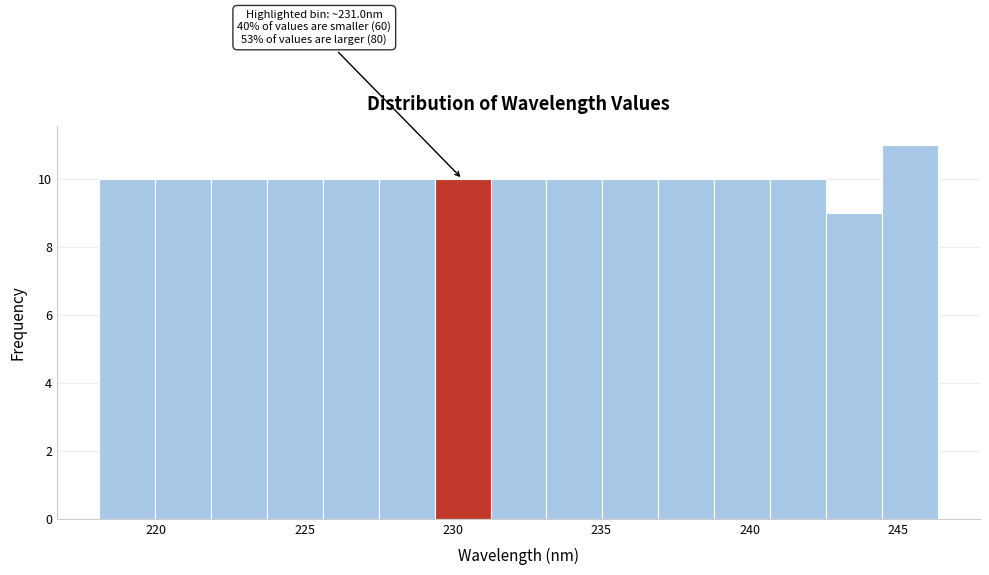

Read against the x-axis, roughly where is the centre of the tallest bar?

245.5